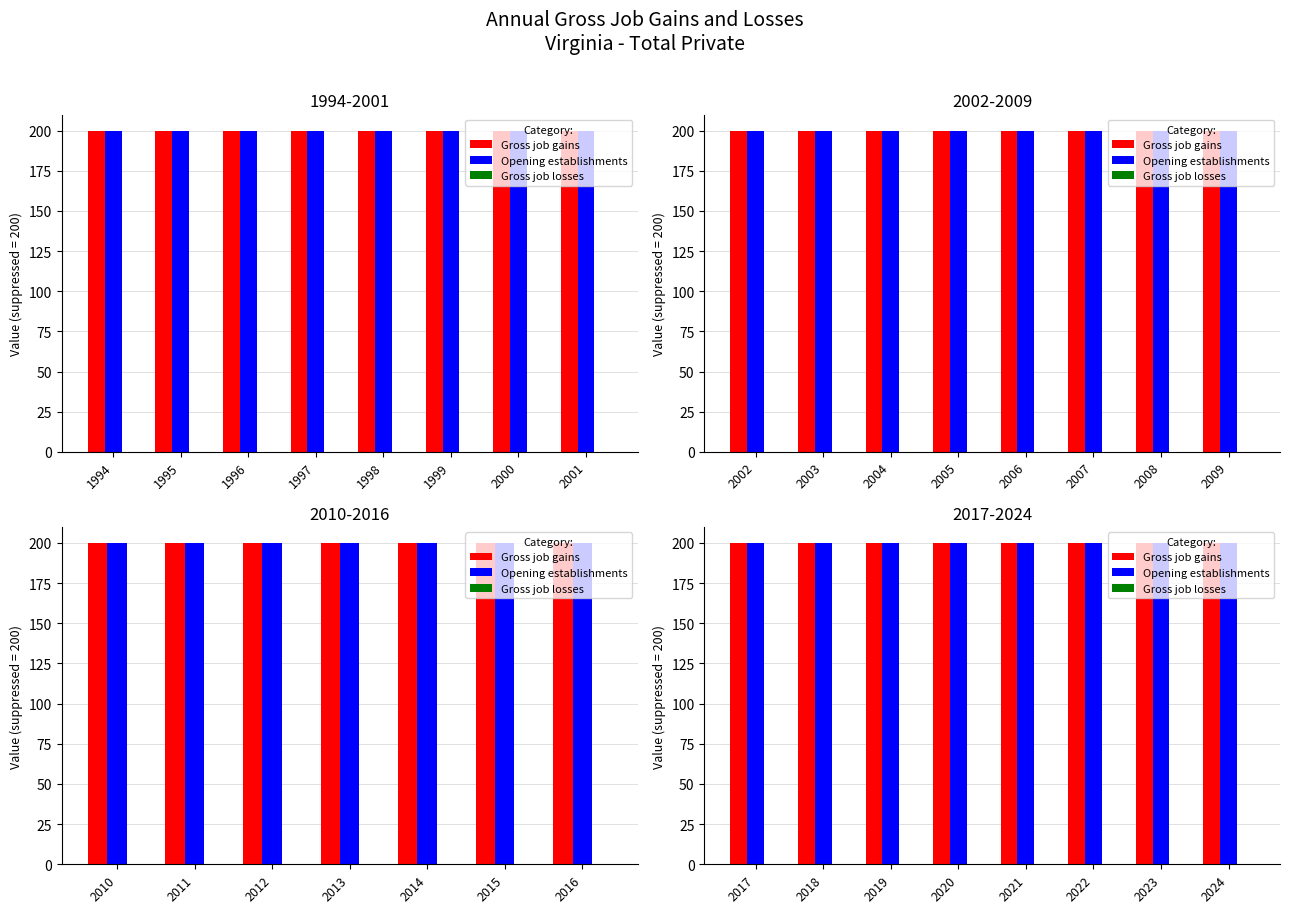

Rank the series at 2024 from lowest to highest value.

Gross job losses, Gross job gains, Opening establishments